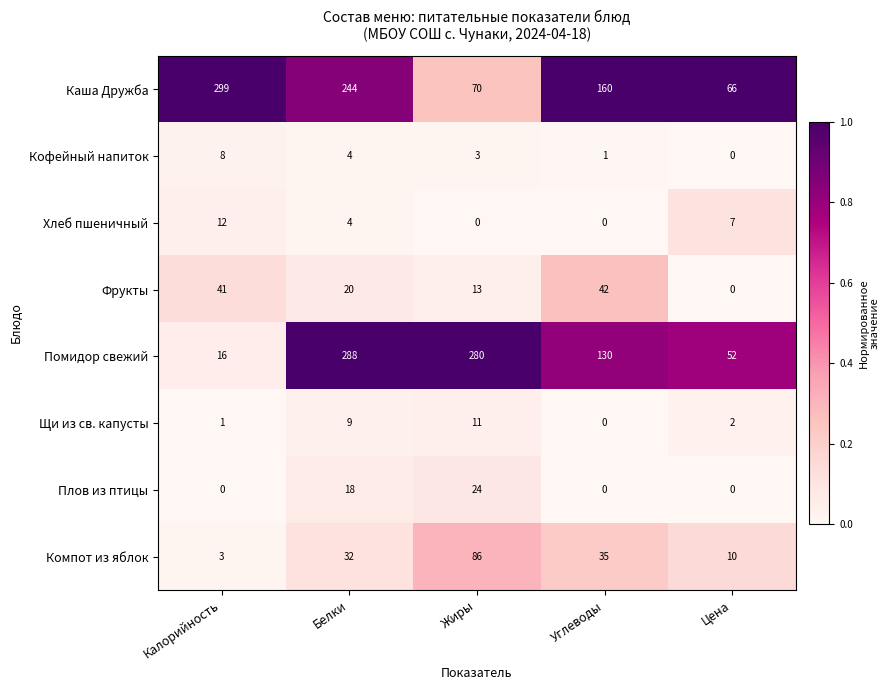

List the series in order of their peak value, lowest first.

Кофейный напиток, Щи из св. капусты, Хлеб пшеничный, Плов из птицы, Фрукты, Компот из яблок, Помидор свежий, Каша Дружба